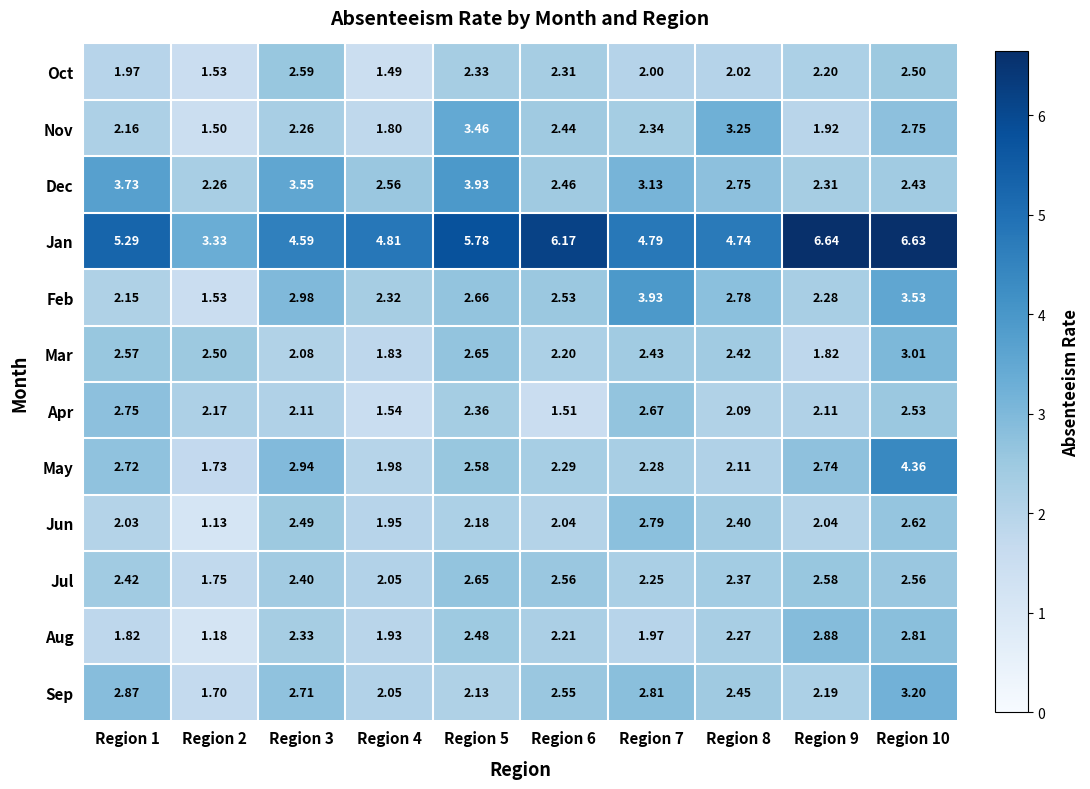

Which series changed the most between Region 1 and Region 6?

Dec